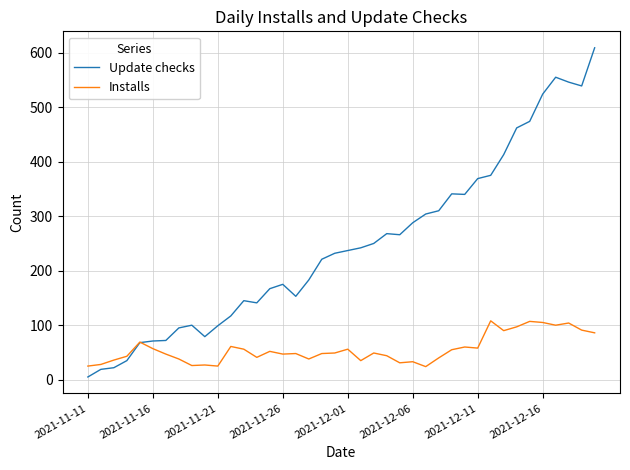

How many lines are shown in the chart?

2